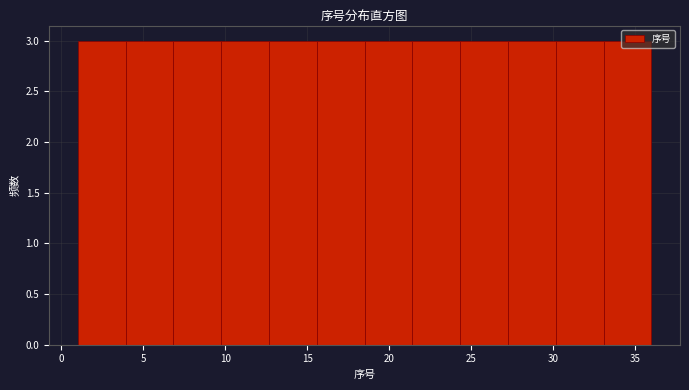

Reading left to right, list every bar in this chart as the range it spans on the x-axis followed by its height. Neither the bar edges nor the heights are printed on the chart, so give them approximately, as read against the axes.

1.0 to 4.0: 3
4.0 to 7.0: 3
7.0 to 10.0: 3
10.0 to 12.5: 3
12.5 to 15.5: 3
15.5 to 18.5: 3
18.5 to 21.5: 3
21.5 to 24.5: 3
24.5 to 27.5: 3
27.5 to 30.0: 3
30.0 to 33.0: 3
33.0 to 36.0: 3